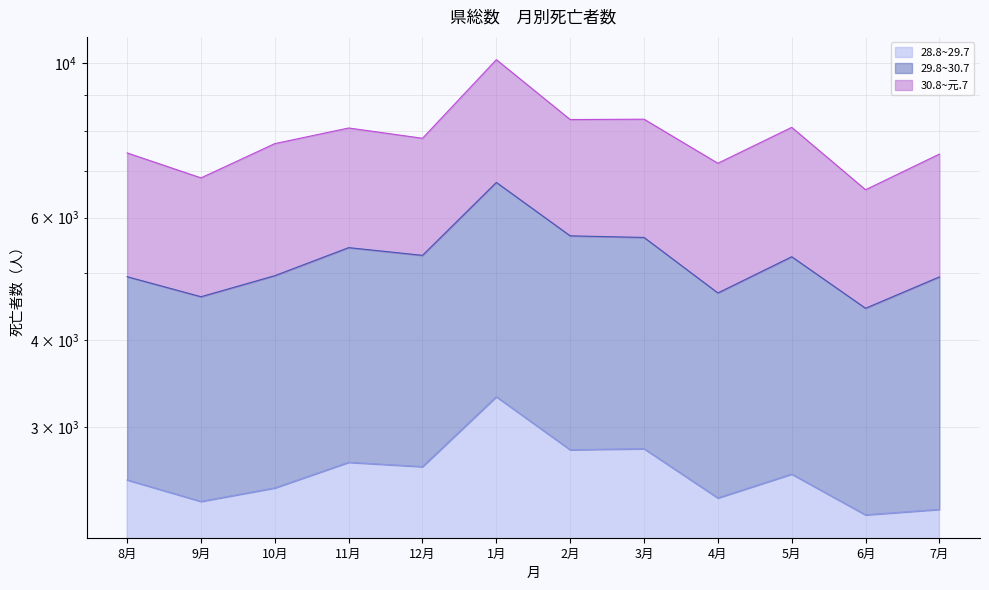

What is the value of the 28.8~29.7 point at the 12th from the left?

2286